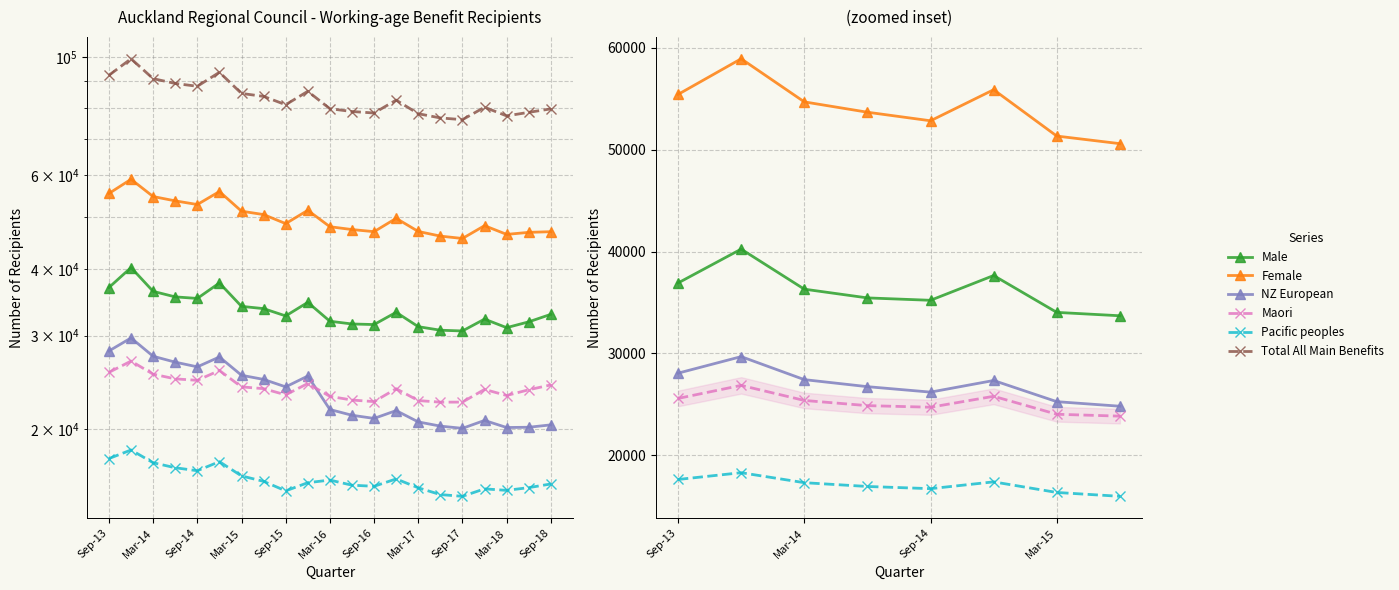

What are all the series names shown in the legend?

Male, Female, NZ European, Maori, Pacific peoples, Total All Main Benefits